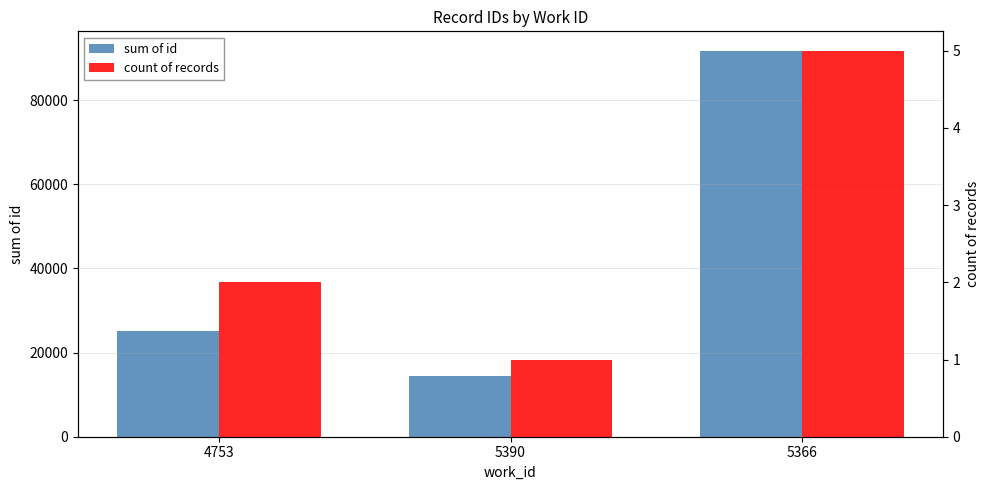

True or false: sum of id has a value of 25179 at 4753.

True